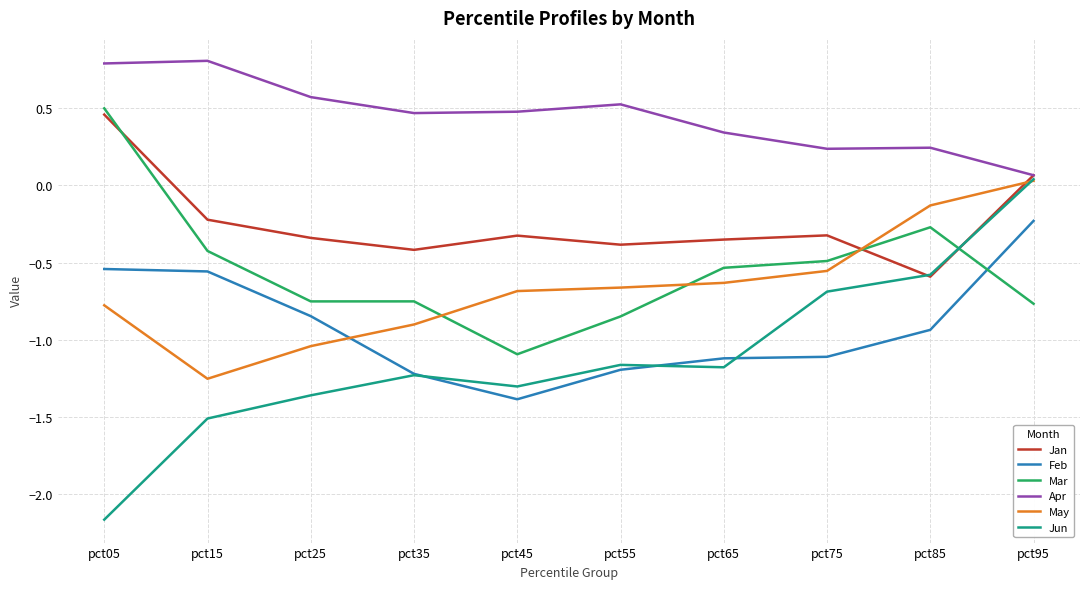

What are all the series names shown in the legend?

Jan, Feb, Mar, Apr, May, Jun